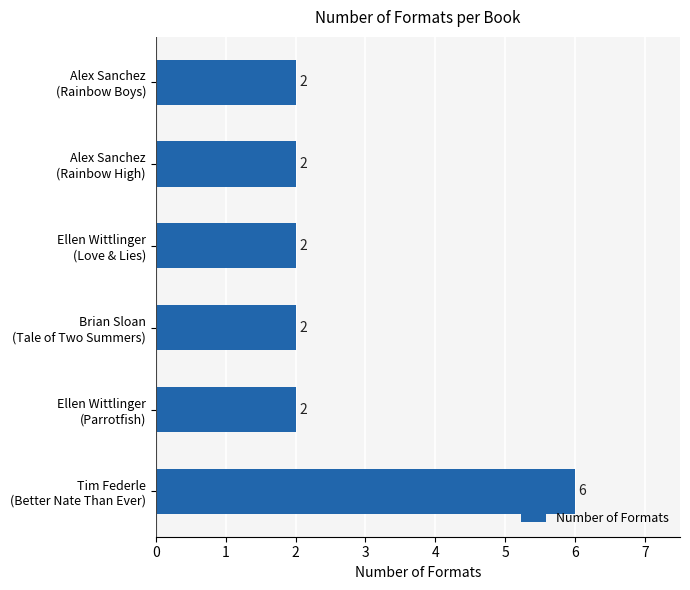

How many distinct data groups are displayed?

1